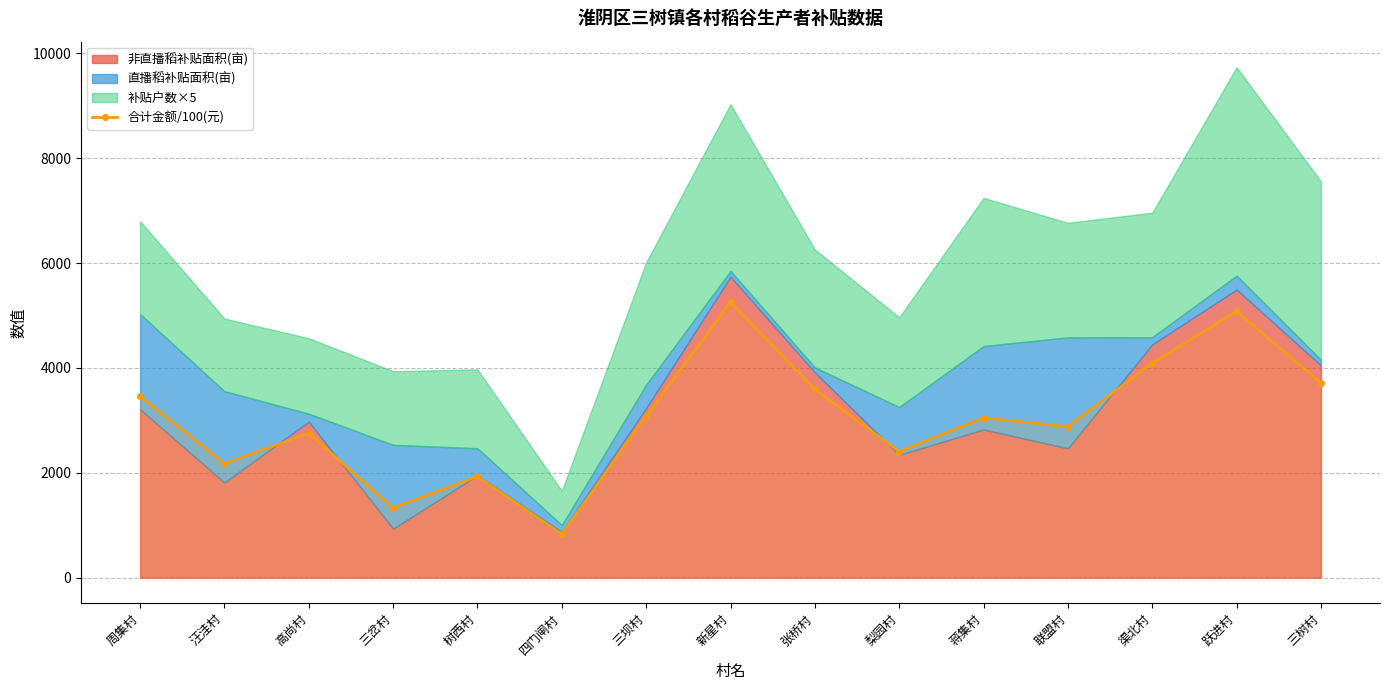

What is the approximate value at 张桥村?

3590.7